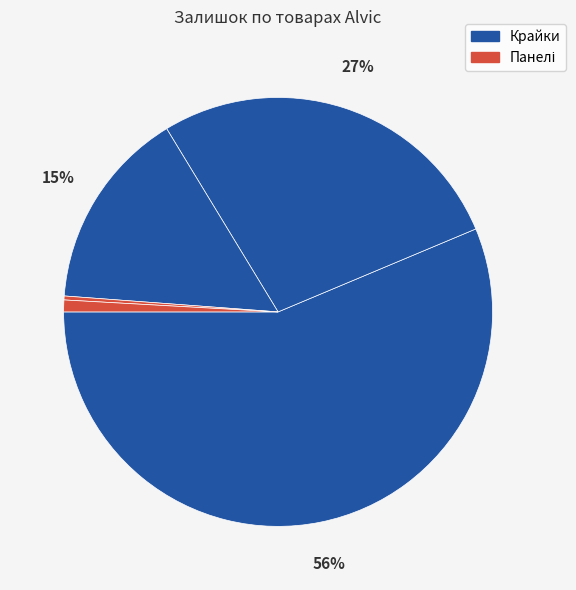

How many slices are in this pie chart?

5